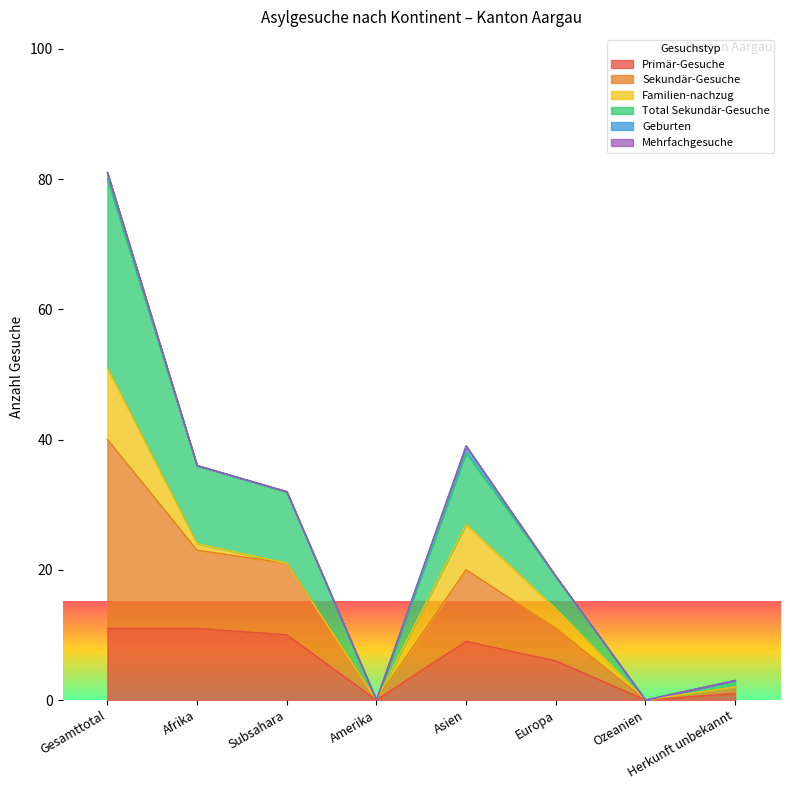

What is the difference between the Total Sekundär-Gesuche values at Ozeanien and Europa?

19